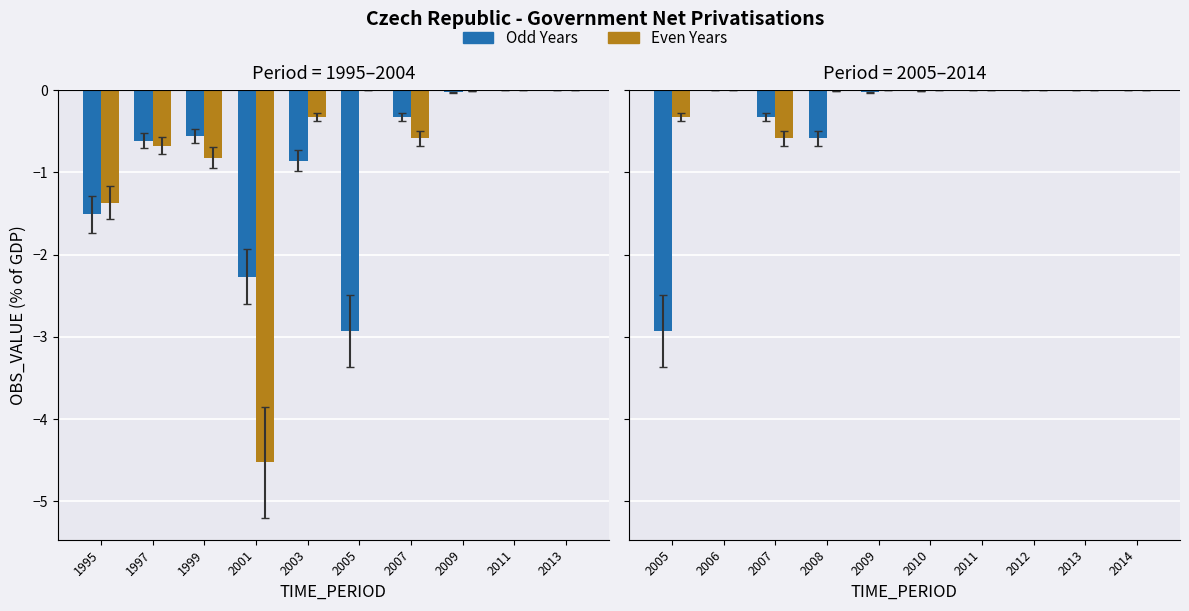

How many bars are there in total?

20